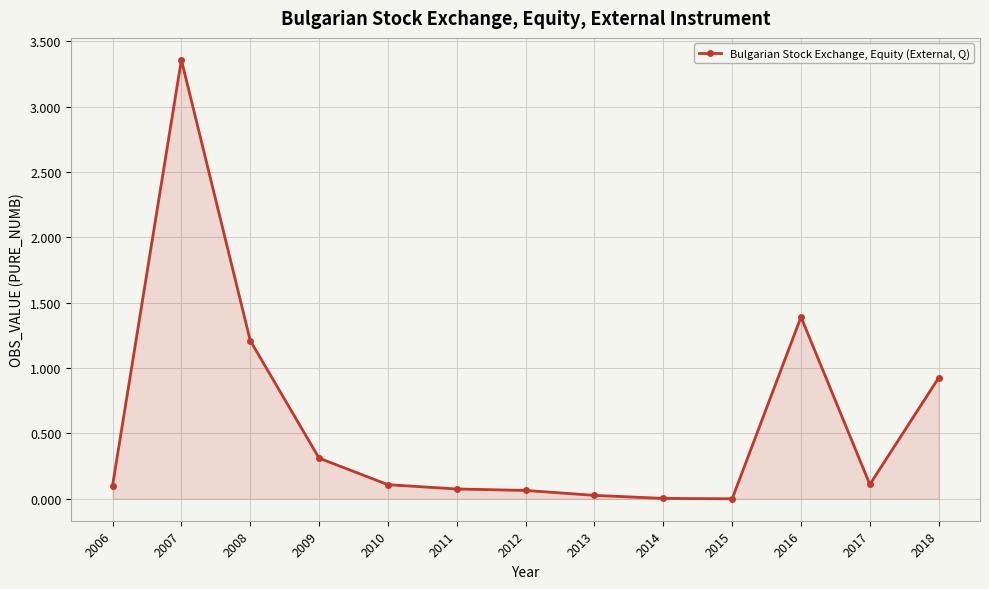

The value at 2009 is 0.3. True or false?

True